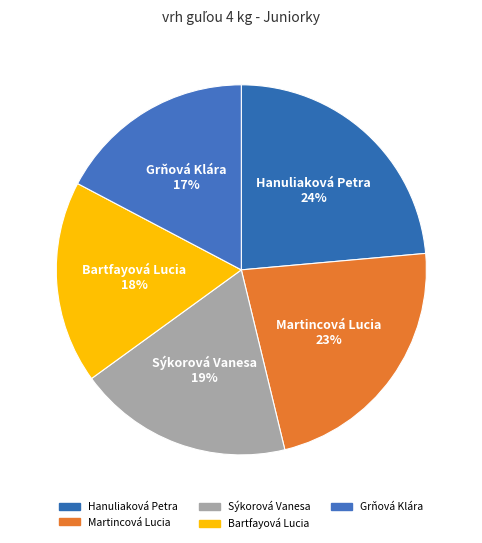

Count the number of slices in the pie.

5